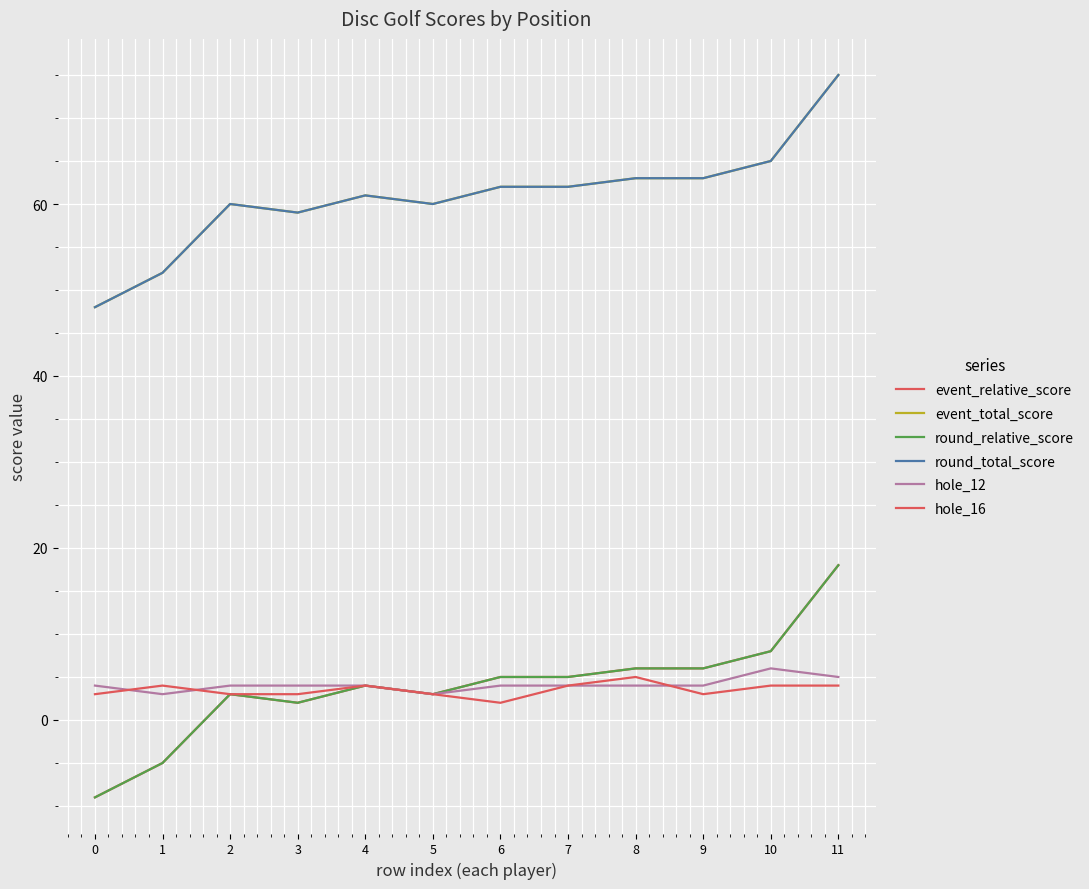

Is this an area chart (filled region under the line)?

No